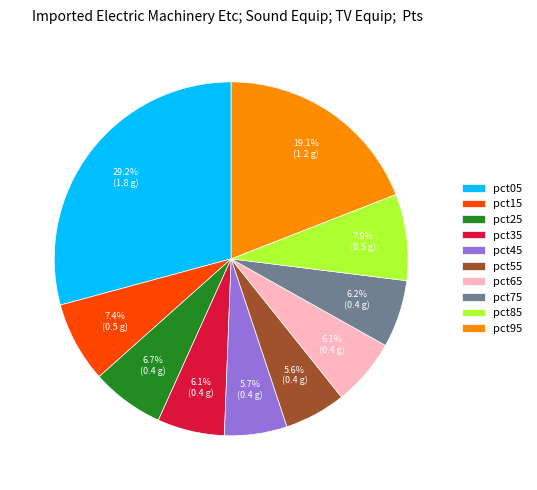

Between pct75 and pct85, which is larger?

pct85